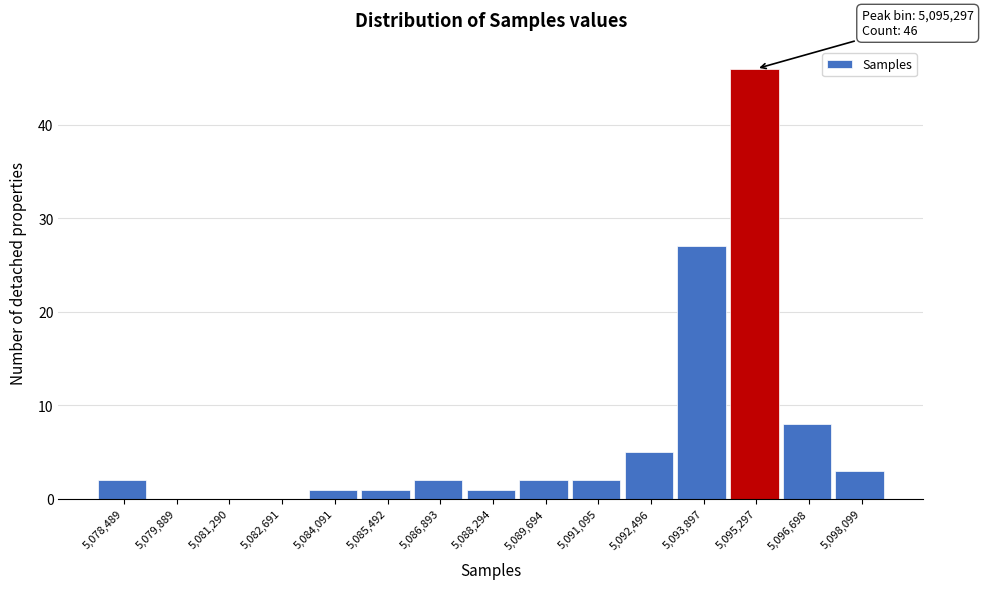

Reading left to right, what are all the values shown in this chart?

5,078,489=2	5,079,889=0	5,081,290=0	5,082,691=0	5,084,091=1	5,085,492=1	5,086,893=2	5,088,294=1	5,089,694=2	5,091,095=2	5,092,496=5	5,093,897=27	5,095,297=46	5,096,698=8	5,098,099=3